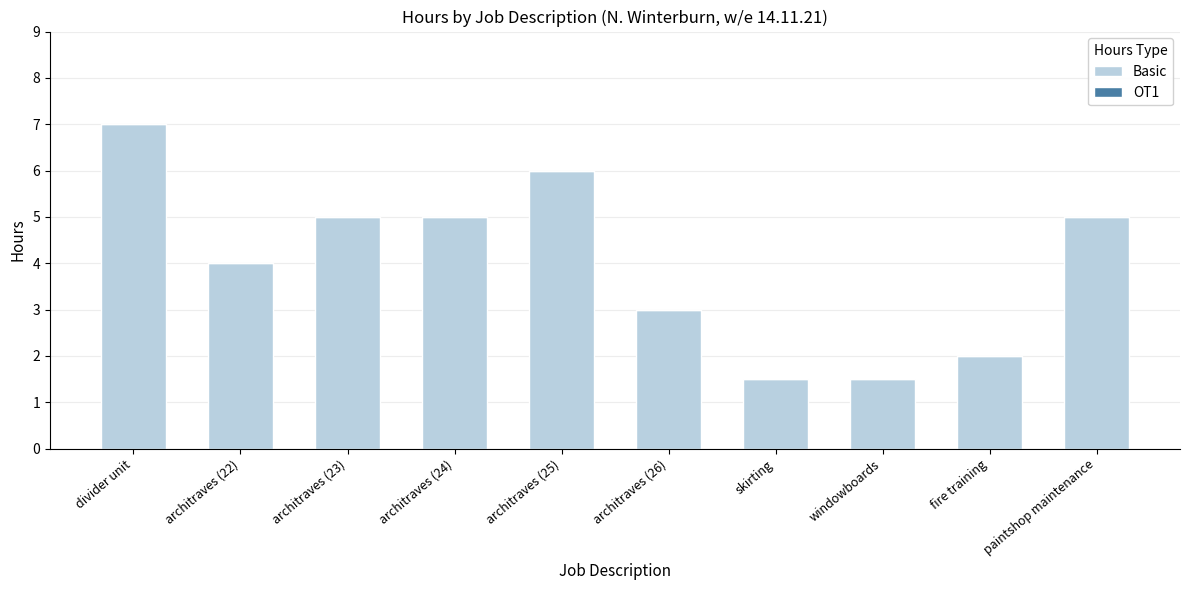

Reading left to right, transcribe all the data shown in this chart.

7.0	4.0	5.0	5.0	6.0	3.0	1.5	1.5	2.0	5.0